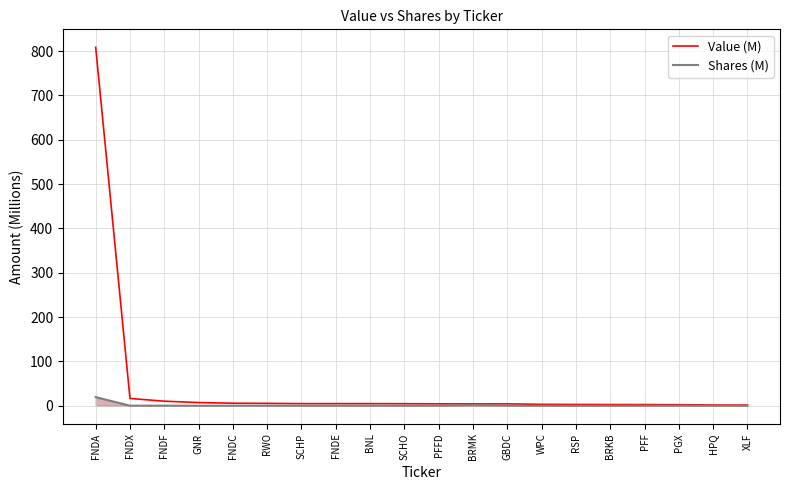

List the series in order of their overall mean, lowest first.

Shares (M), Value (M)